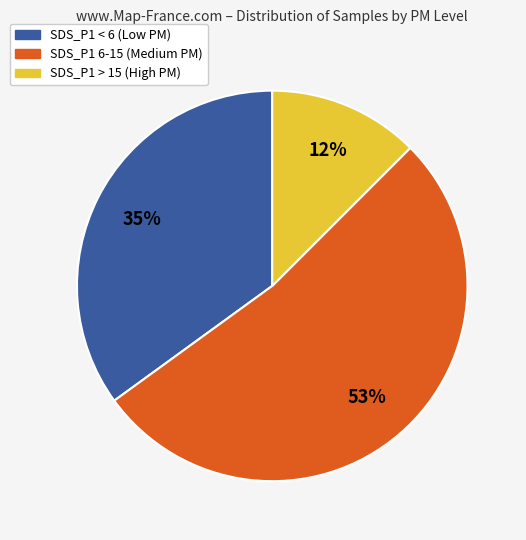

True or false: SDS_P1 < 6 (Low PM) accounts for 43% of the total.

False